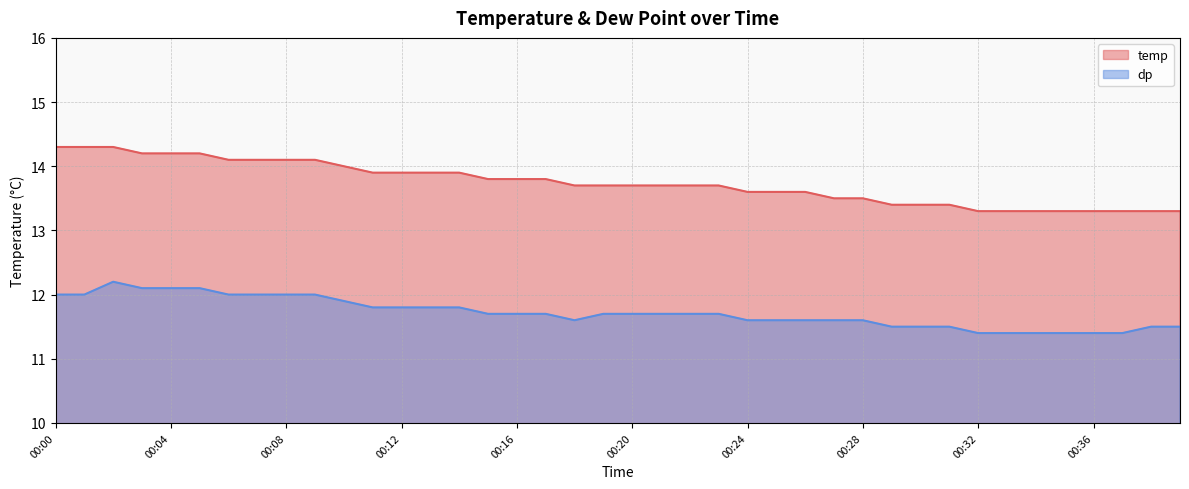

The value of dp at 00:32 is 11.4. True or false?

True